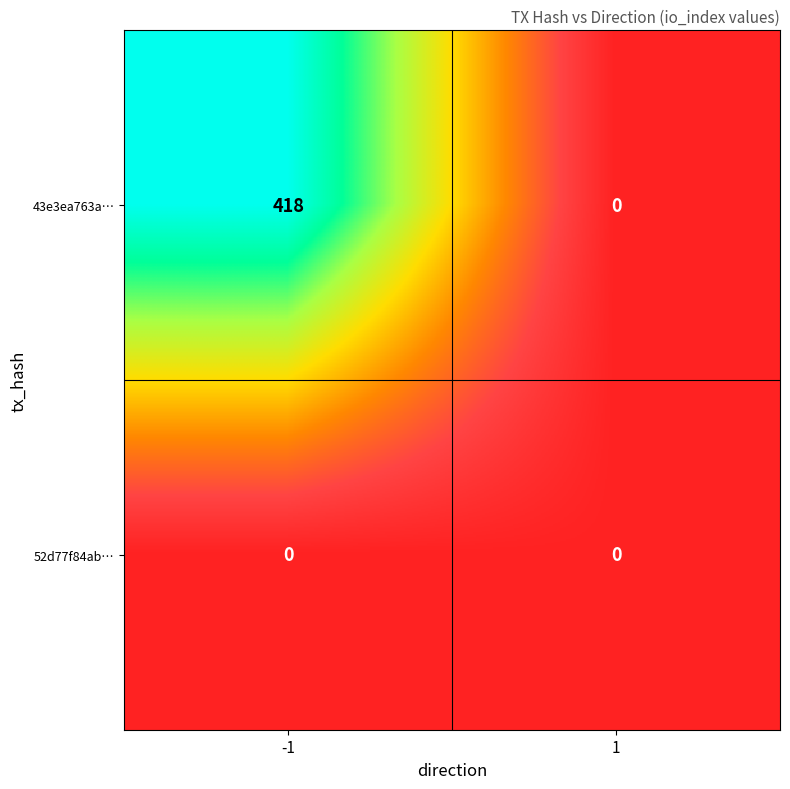

Reading left to right, extract all data points from this chart.

43e3ea763a…: -1=418	1=0
52d77f84ab…: -1=0	1=0